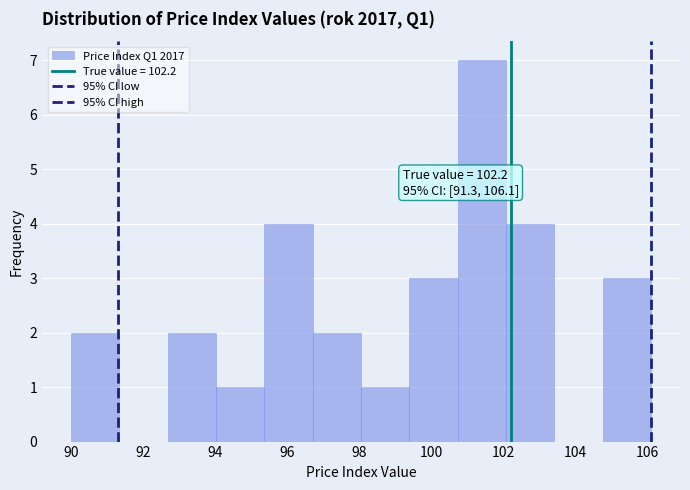

Over which range of the x-axis is the bar tallest?

100.8 to 102.0